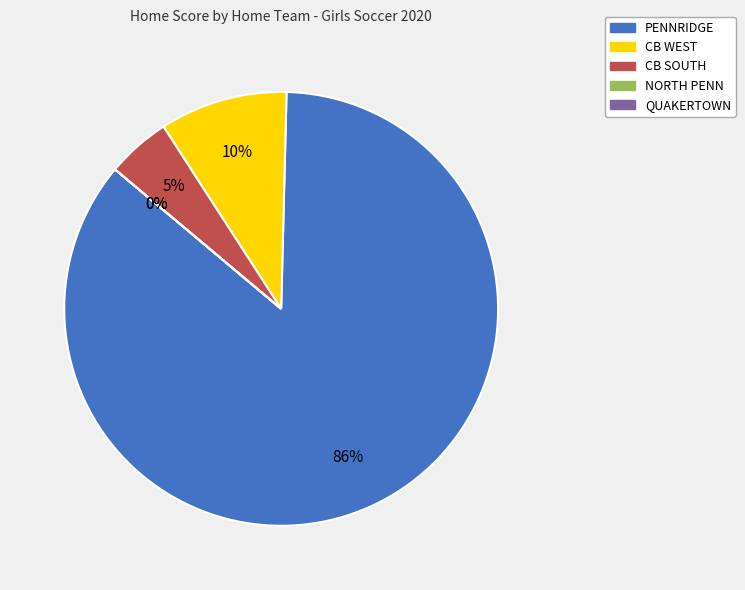

Rank the categories by value from highest to lowest.

PENNRIDGE, CB WEST, CB SOUTH, NORTH PENN, QUAKERTOWN